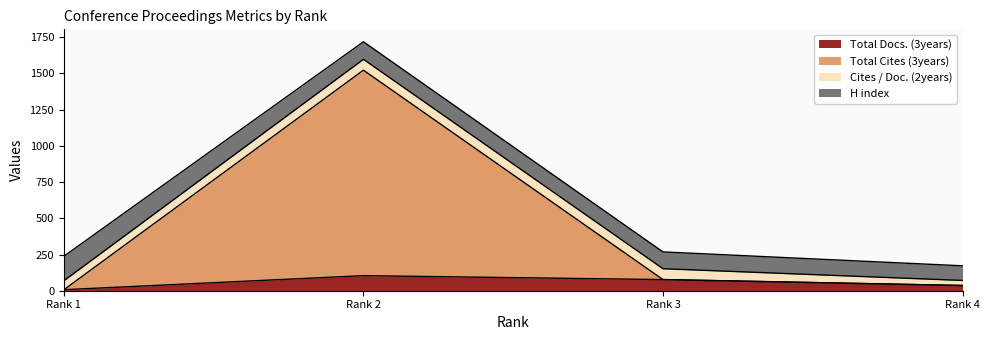

True or false: Total Docs. (3years) and Total Cites (3years) intersect in this chart.

False